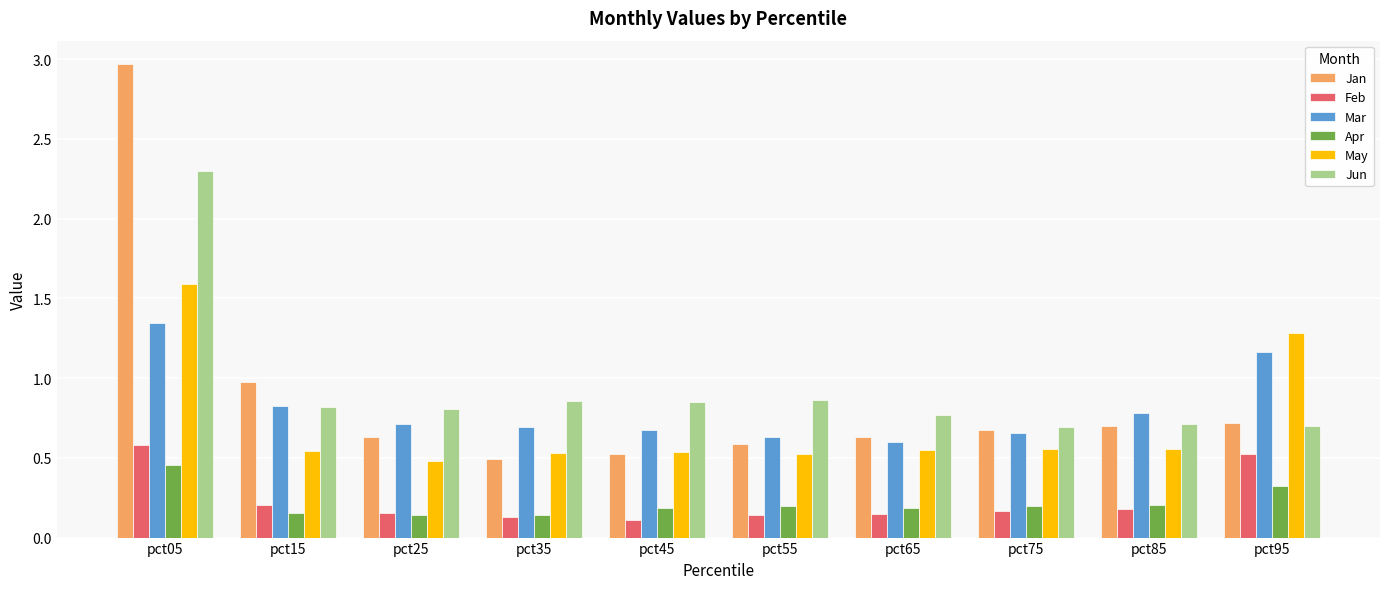

Count the number of data series in this chart.

6